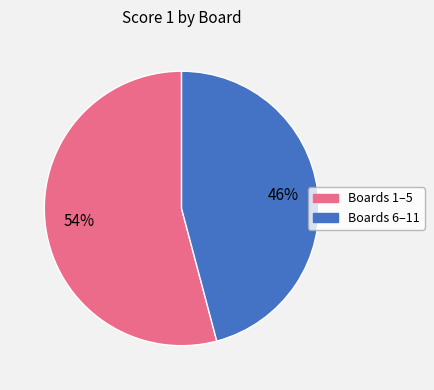

Is there any slice that represents more than half of the pie?

Yes